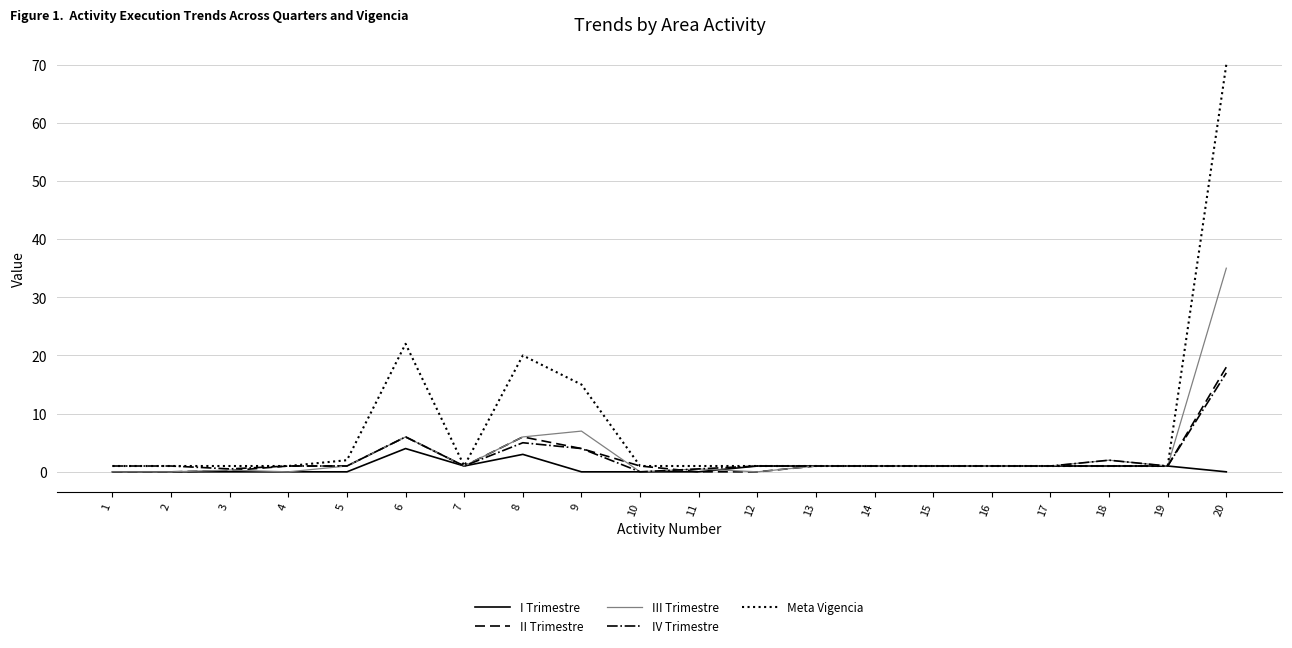

At which category is the sum across all series the highest?

20